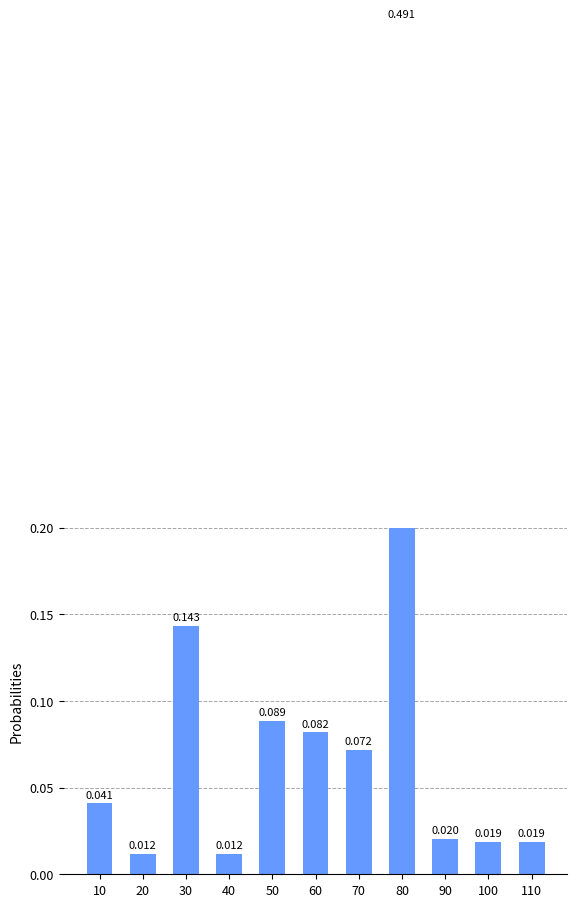

What is the value of the 5th bar from the left?

0.1